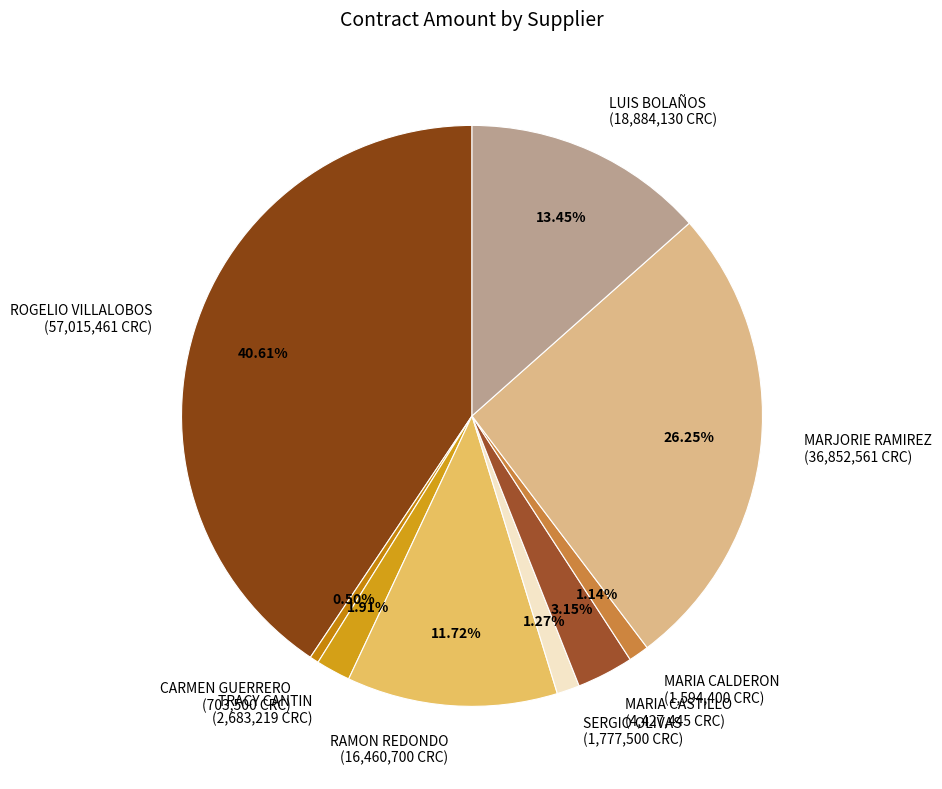

Between LUIS BOLAÑOS (18,884,130 CRC) and CARMEN GUERRERO (703,500 CRC), which is larger?

LUIS BOLAÑOS (18,884,130 CRC)